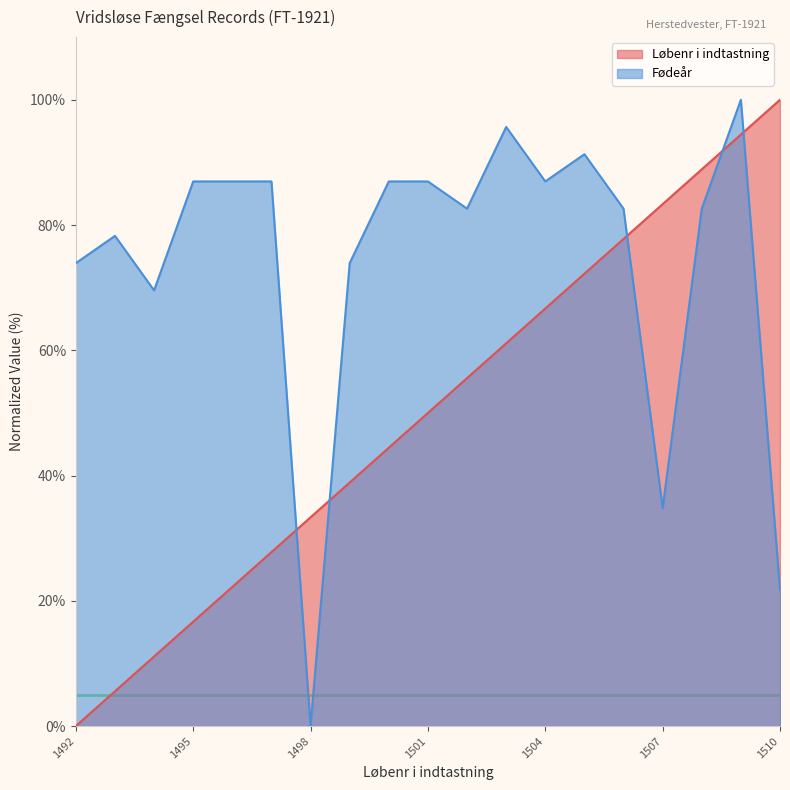

The value of Fødeår at 1493 is 78.3. True or false?

True